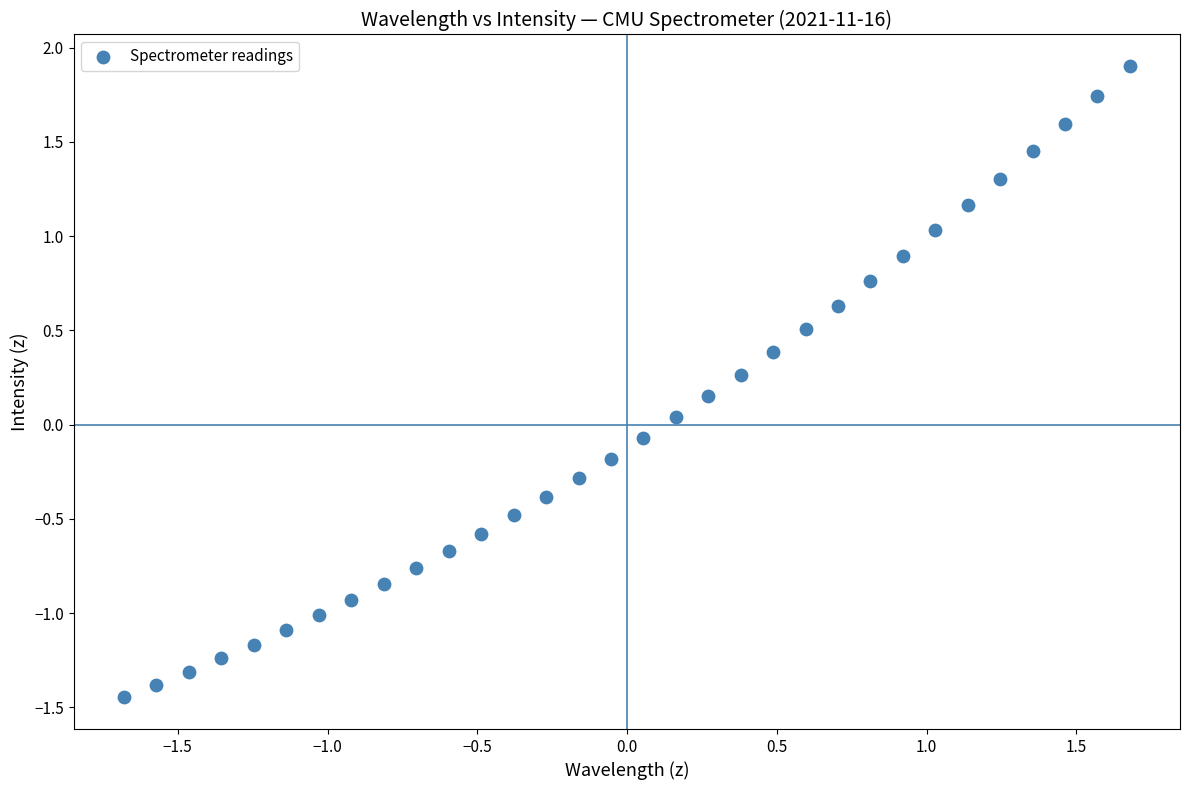

What is the range of X values (max minus min)?

3.4